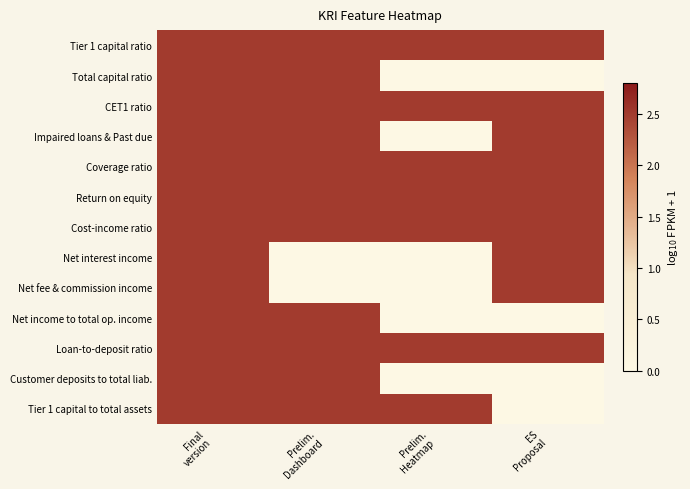

How many data points does each series have?

4